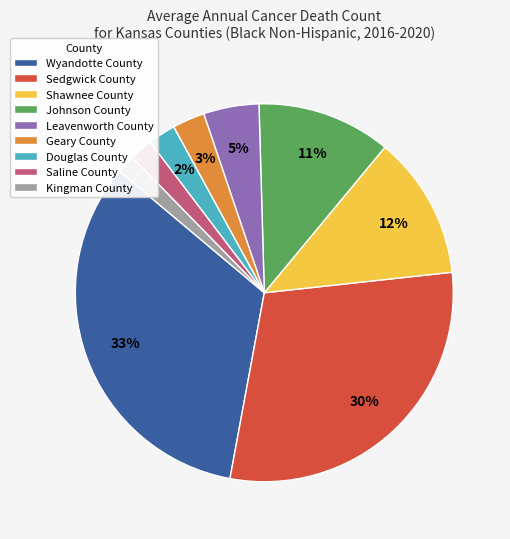

Is the sum of Saline County and Kingman County greater than half?

No